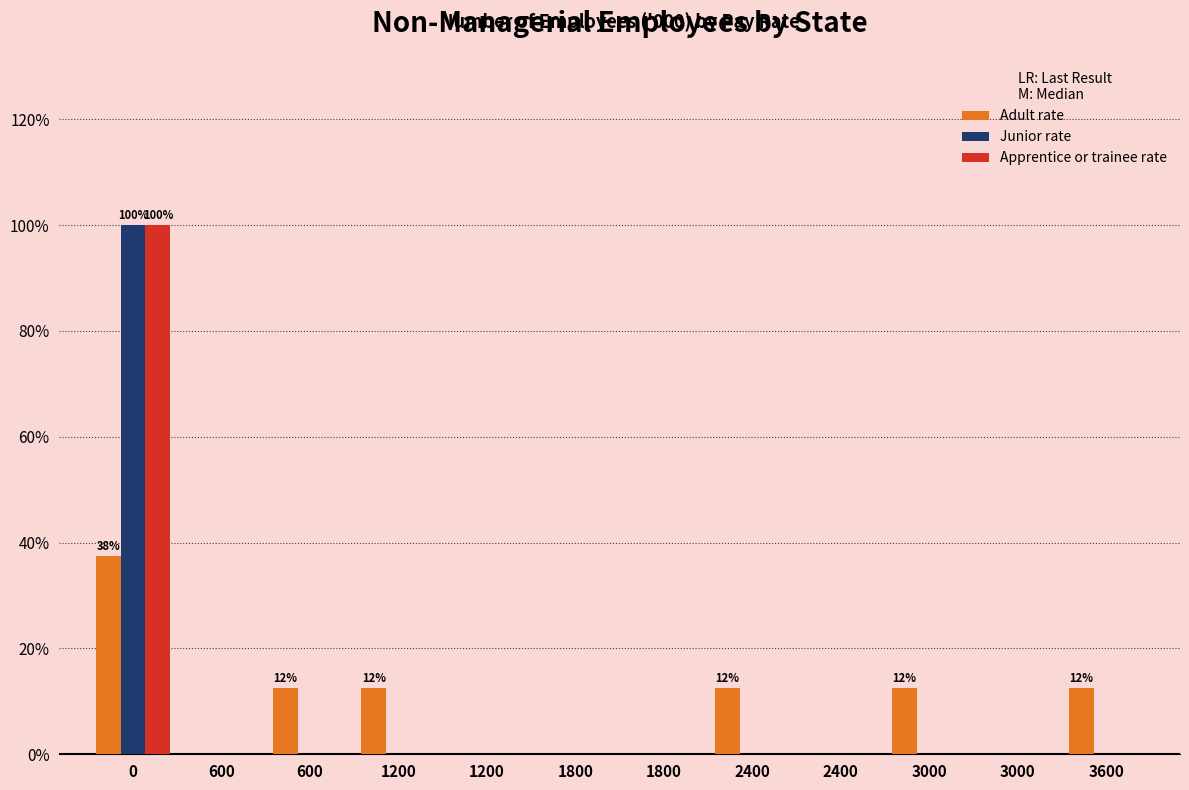

Are the bars grouped side by side (vs. stacked)?

Yes